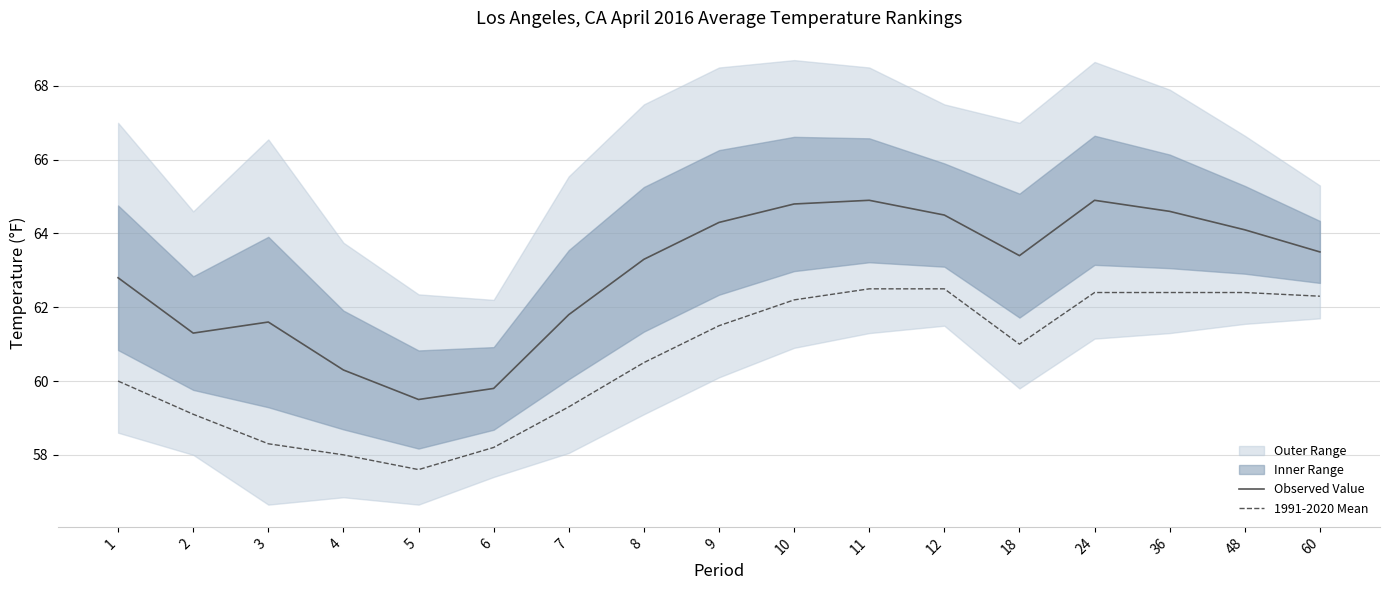

Which category has the highest value in the 1991-2020 Mean series?

11